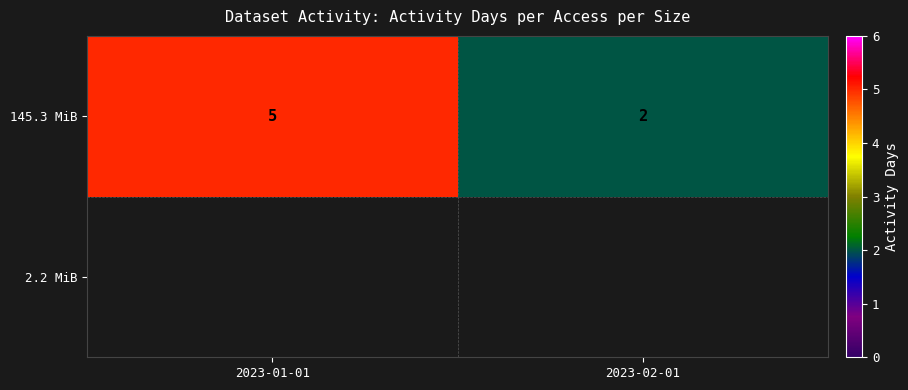

What is the sum of all values?

7